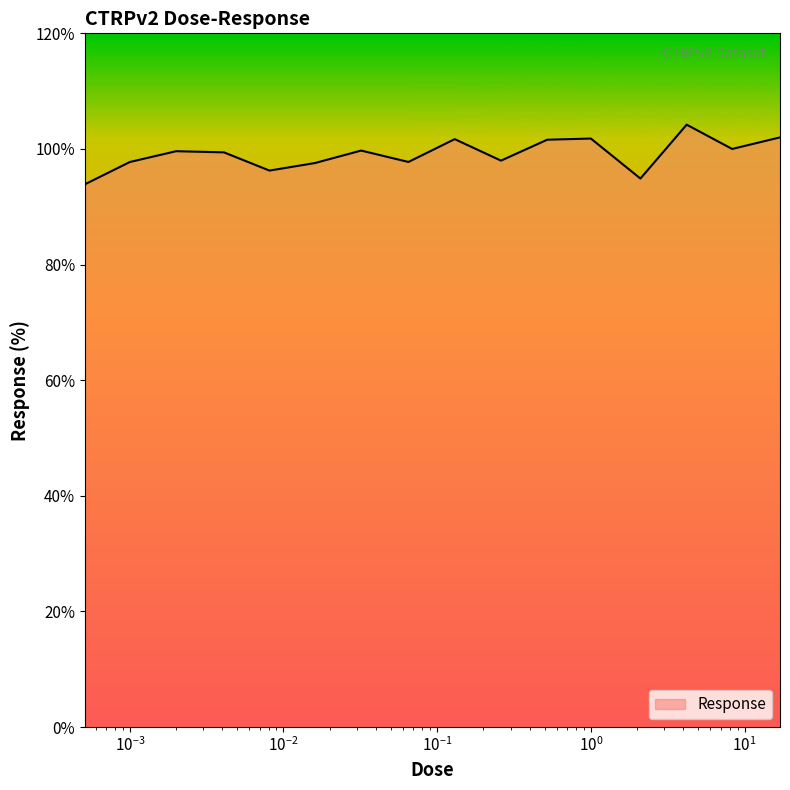

What is the sum of all values?

1586.1